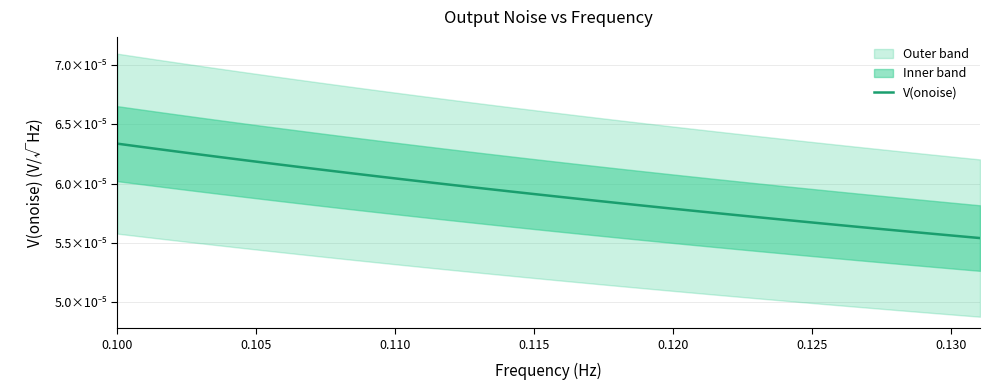

Which label corresponds to the largest value in the chart?

0.100